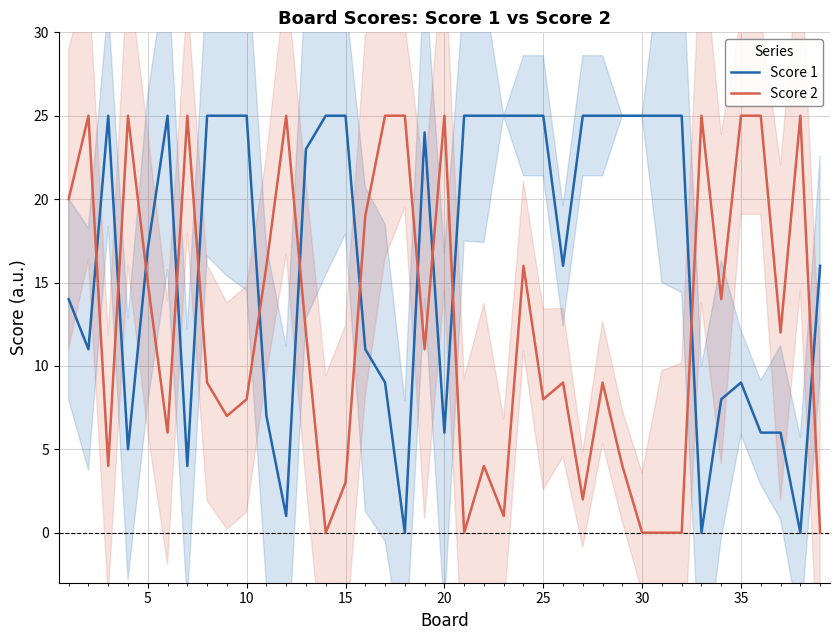

What are all the series names shown in the legend?

Score 1, Score 2